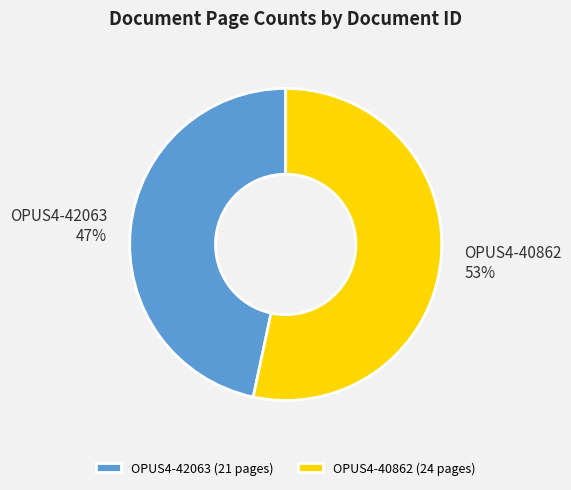

True or false: OPUS4-42063 accounts for 47% of the total.

True